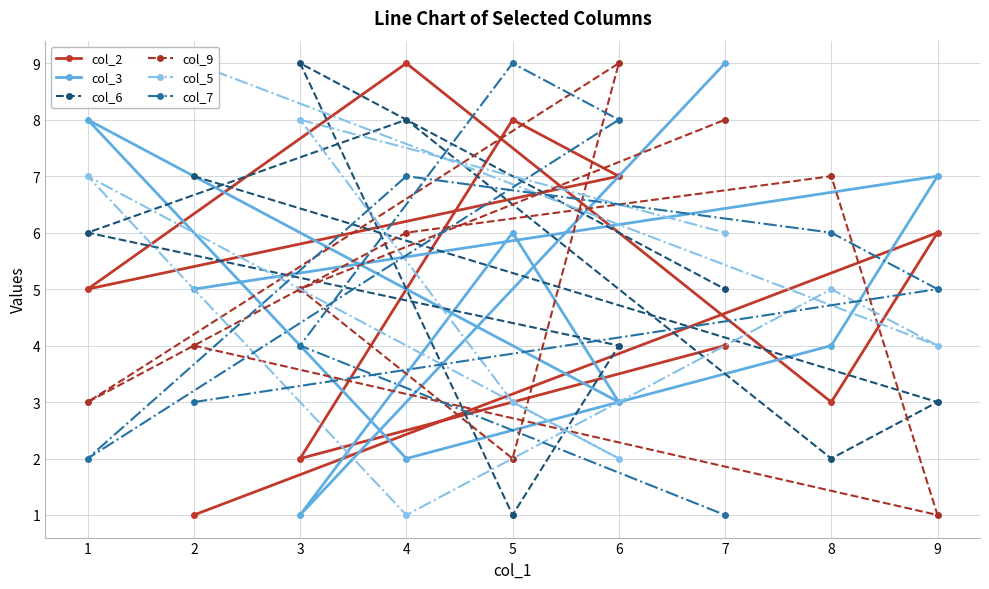

Does the chart display data point markers on the line(s)?

Yes